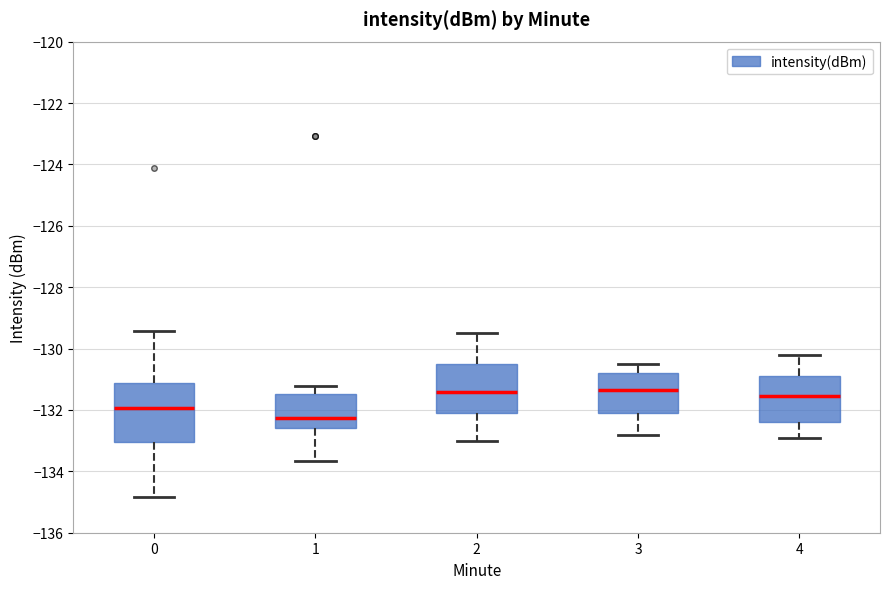

Which box has the lowest median line?

1